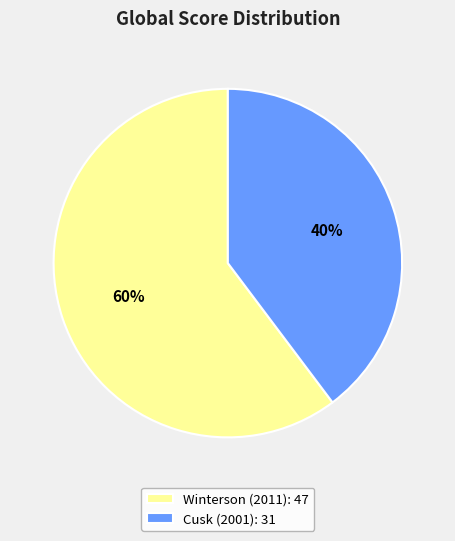

Does any single category account for the majority?

Yes